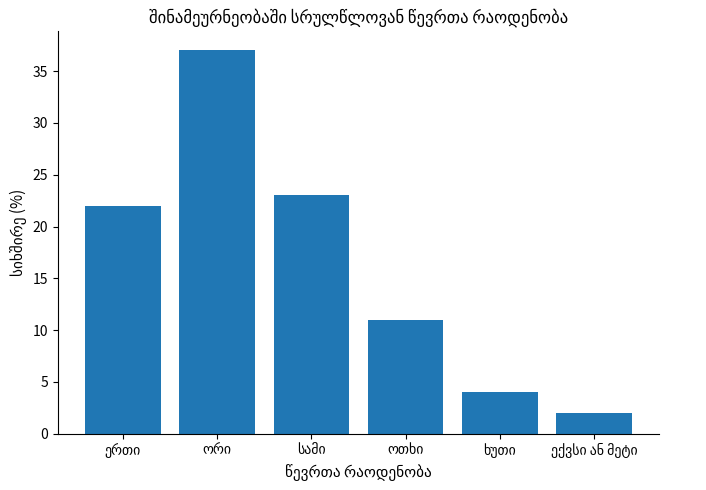

How many series are shown in this chart?

1